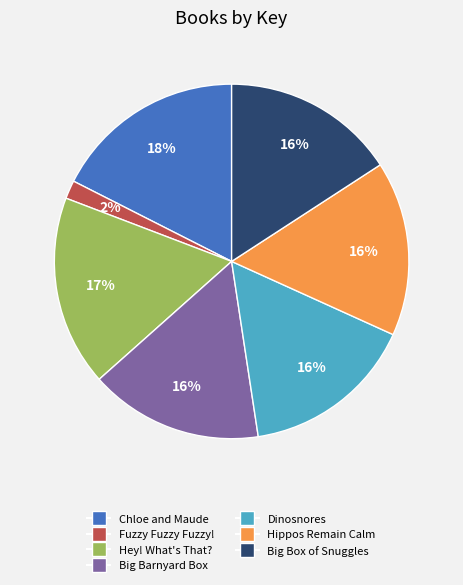

Is there a majority slice in this chart?

No